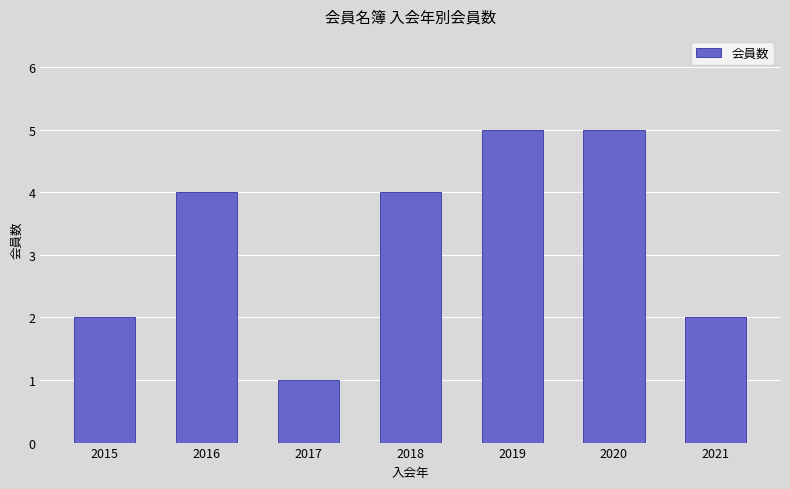

Reading left to right, list all the values displayed in this chart.

2	4	1	4	5	5	2